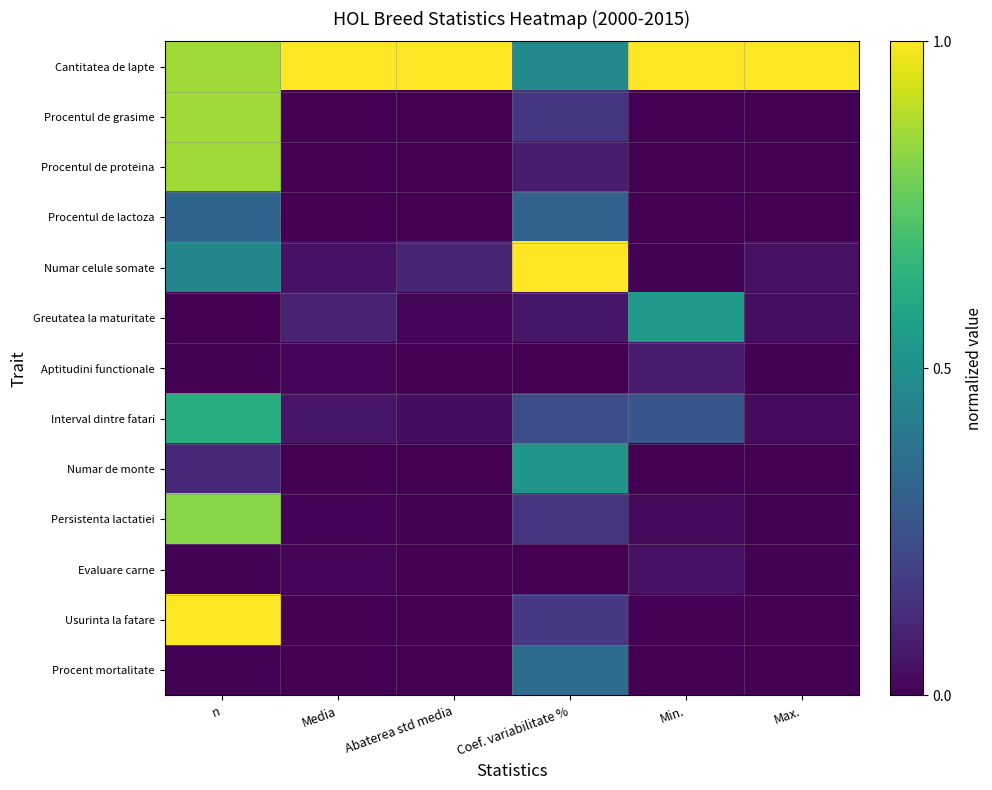

Which series changed the most between n and Max.?

Usurinta la fatare